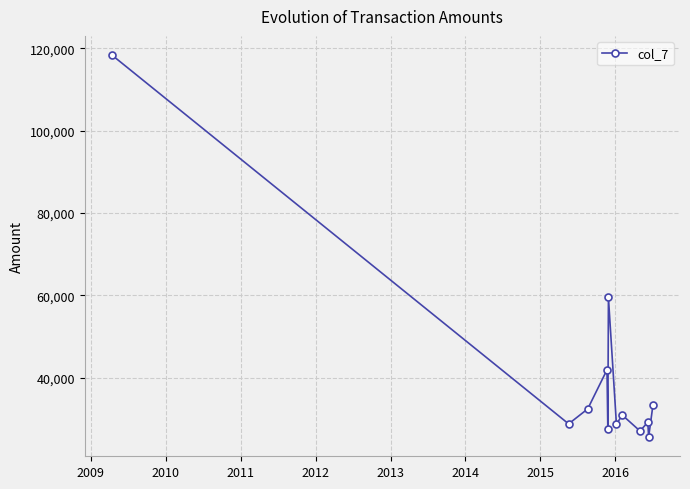

What is the sum of all values?

483574.8